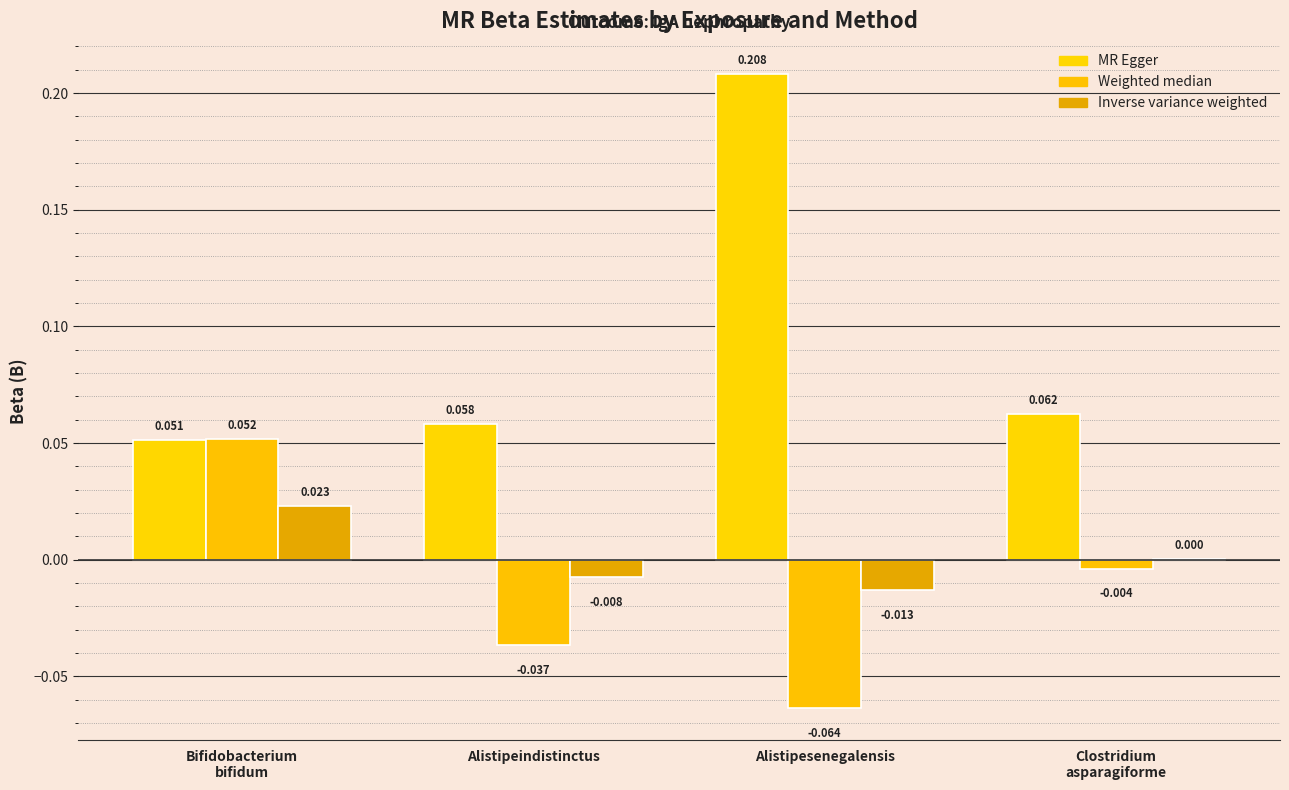

Reading left to right, extract all data points from this chart.

MR Egger: 0.1	0.1	0.2	0.1
Weighted median: 0.1	-0.0	-0.1	-0.0
Inverse variance weighted: 0.0	-0.0	-0.0	0.0